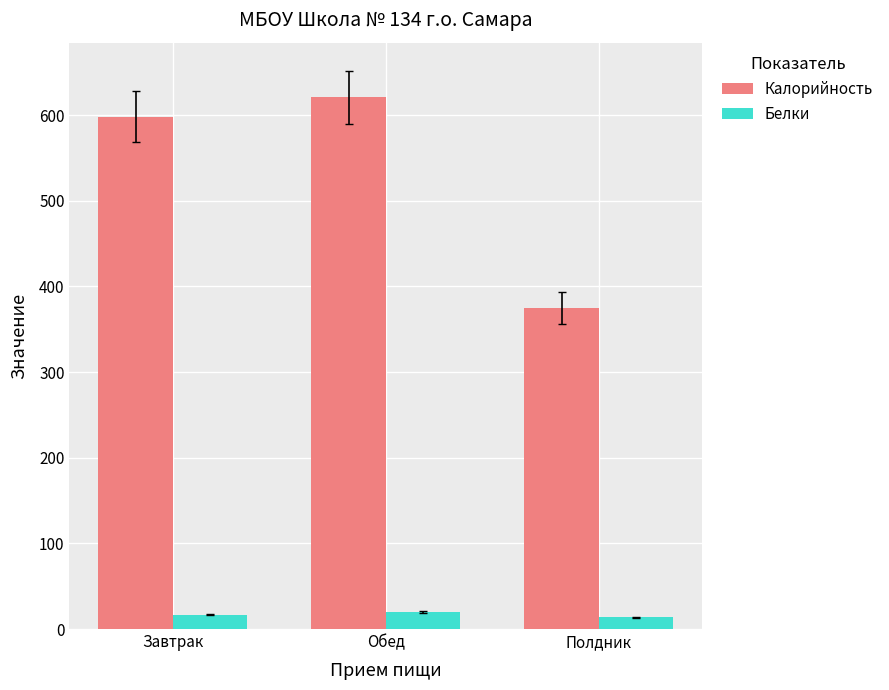

What is the label of the 3rd bar from the left?

Полдник